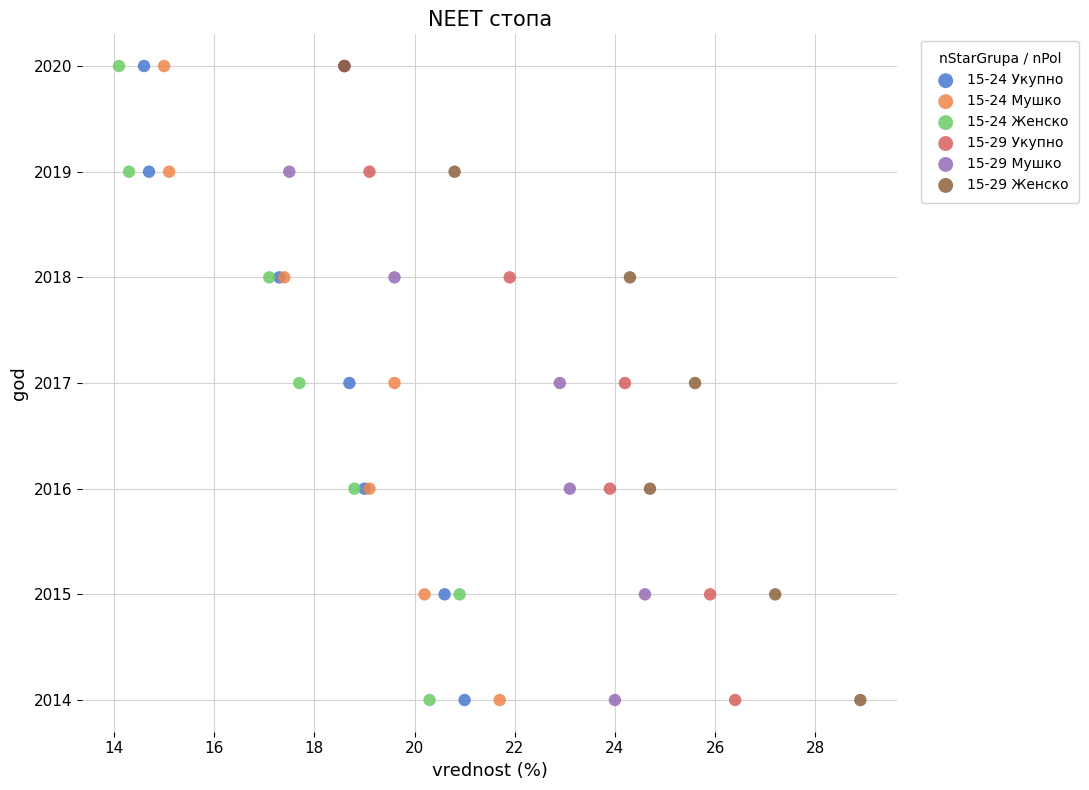

What are all the series names shown in the legend?

15-24 Укупно, 15-24 Мушко, 15-24 Женско, 15-29 Укупно, 15-29 Мушко, 15-29 Женско